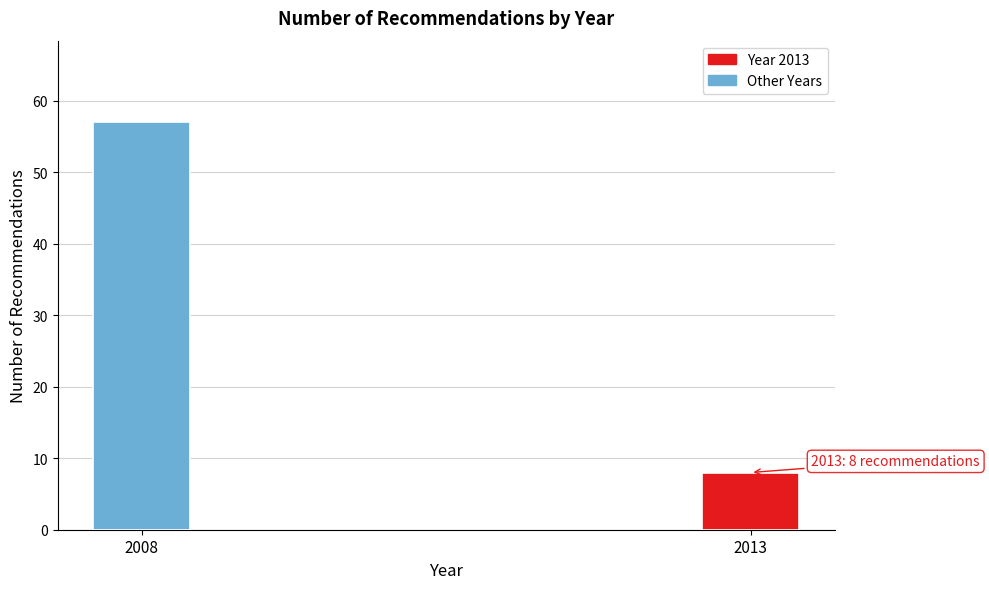

Reading left to right, transcribe all the data shown in this chart.

57	8